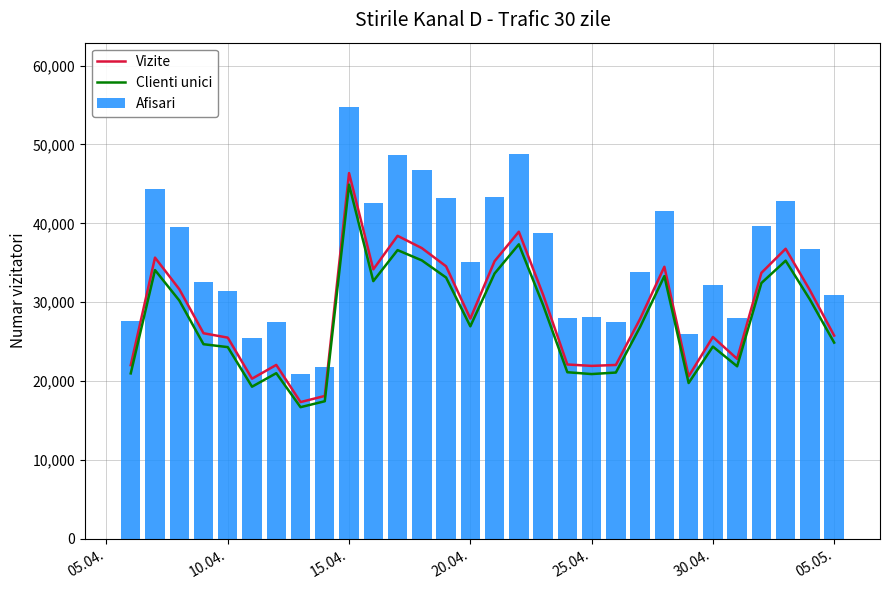

Rank the series by their average value, from highest to lowest.

Afisari, Vizite, Clienti unici